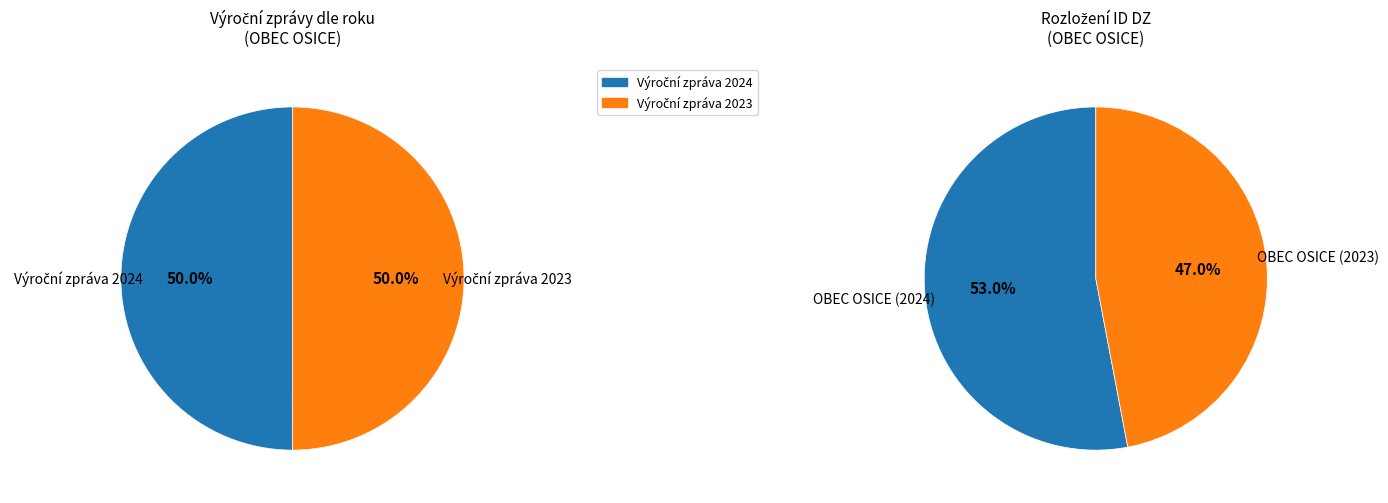

What percentage do 1 and 0 together represent?

100.0%